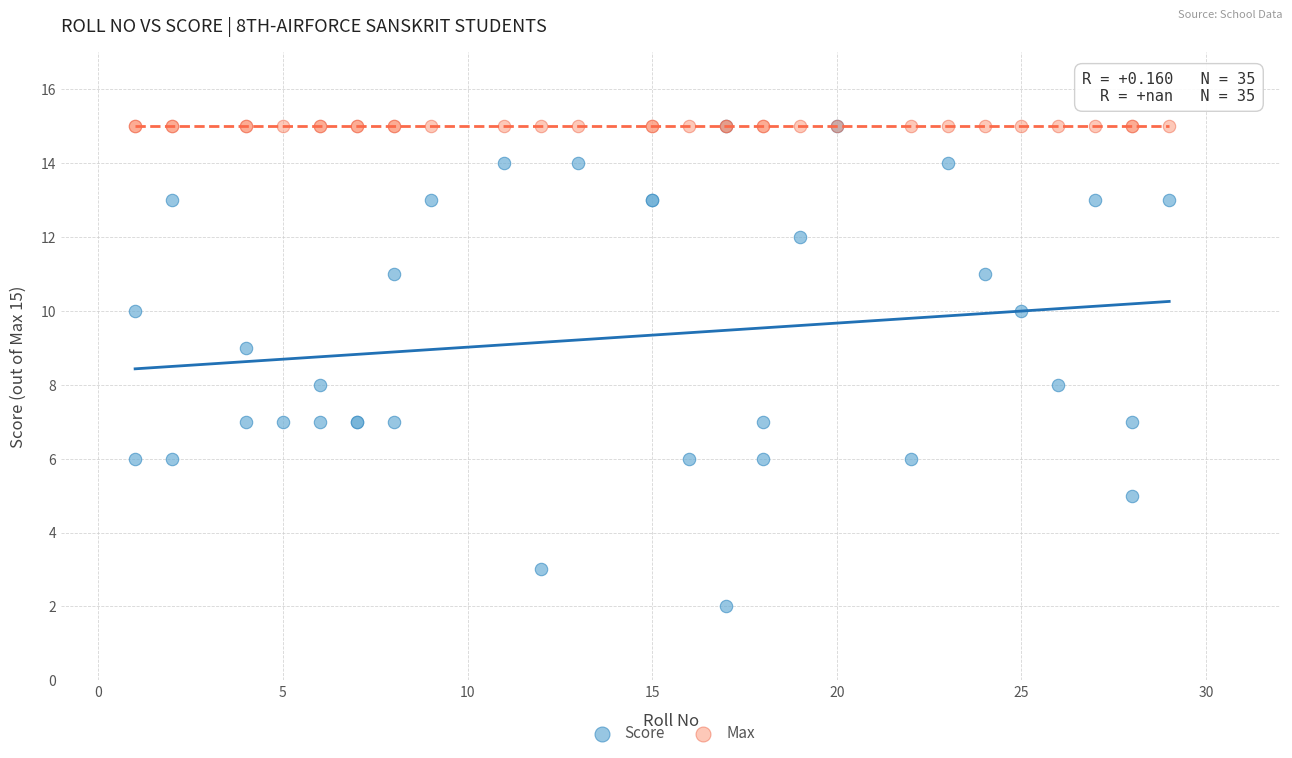

What are all the series names shown in the legend?

Score, Max